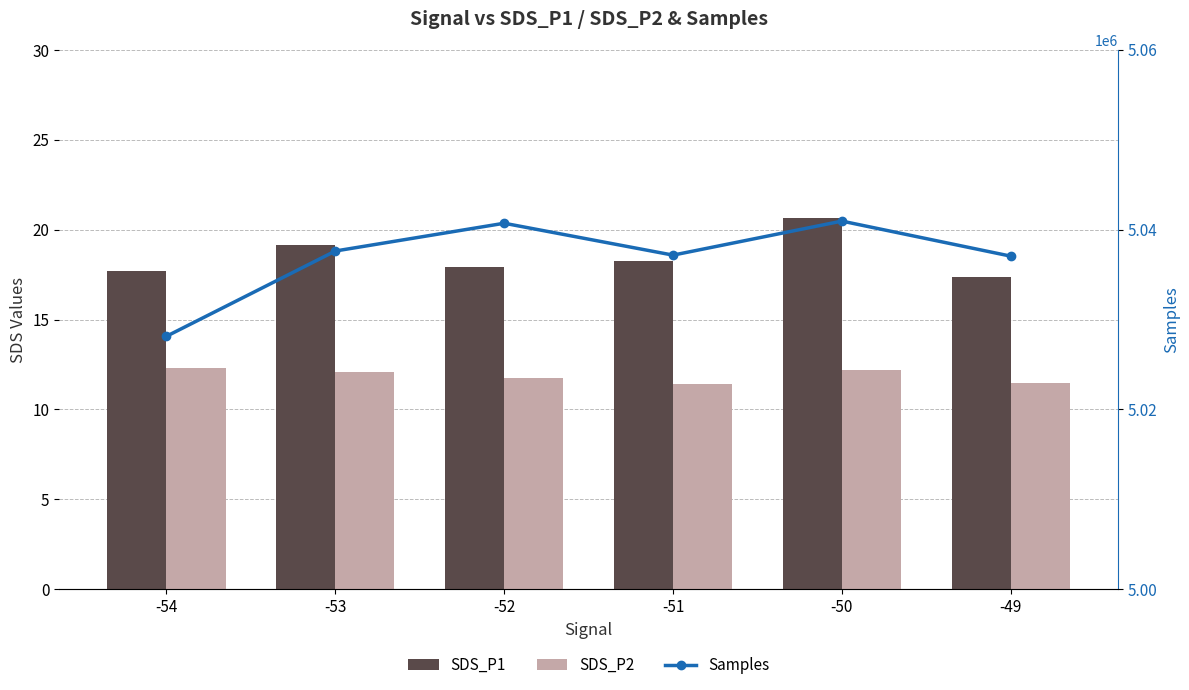

Which series has the largest range (max minus min)?

Samples